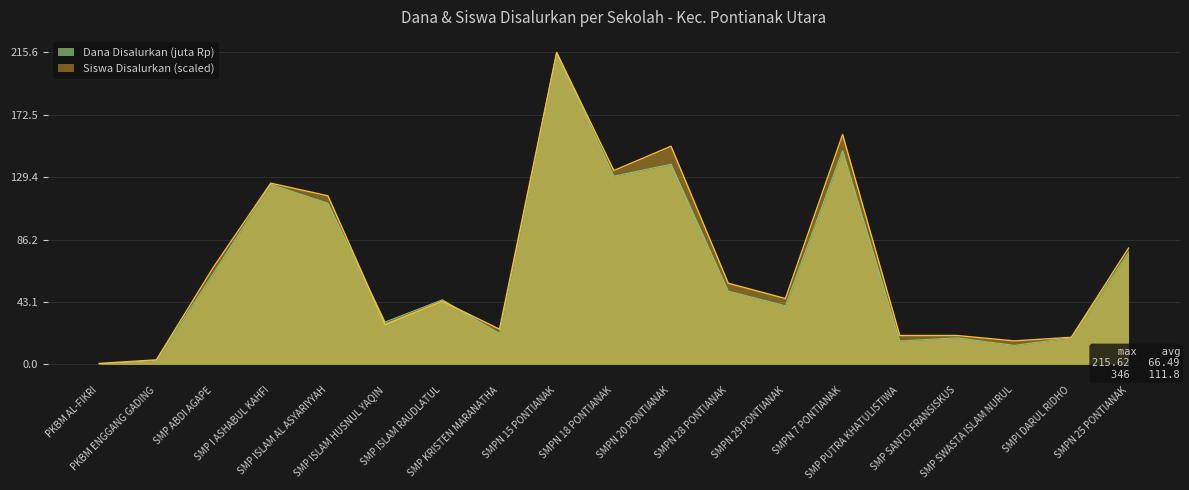

True or false: Dana Disalurkan (juta) has a value of 138.4 at SMPN 20 PONTIANAK.

True